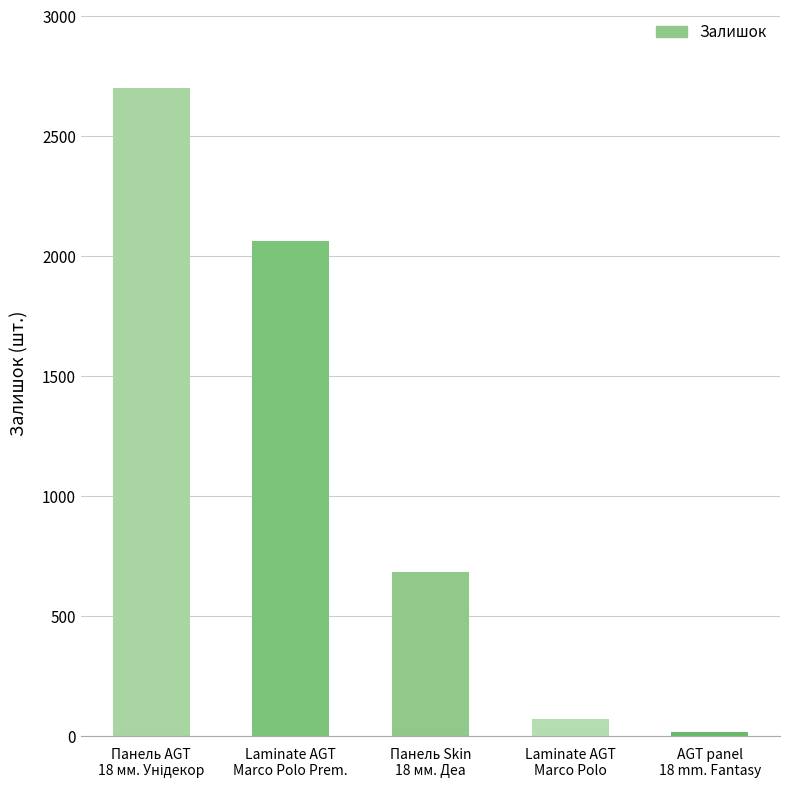

Reading left to right, what are all the values shown in this chart?

2702	2065	687	72	20